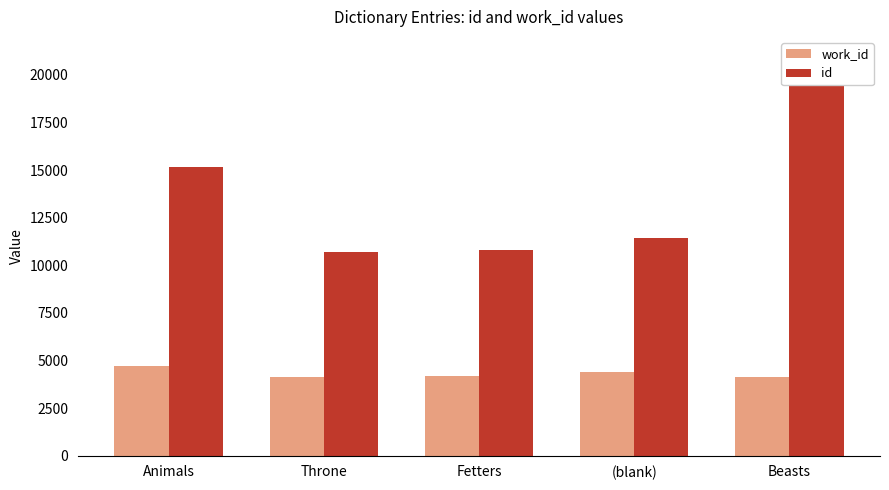

What is the smallest value displayed?

4153